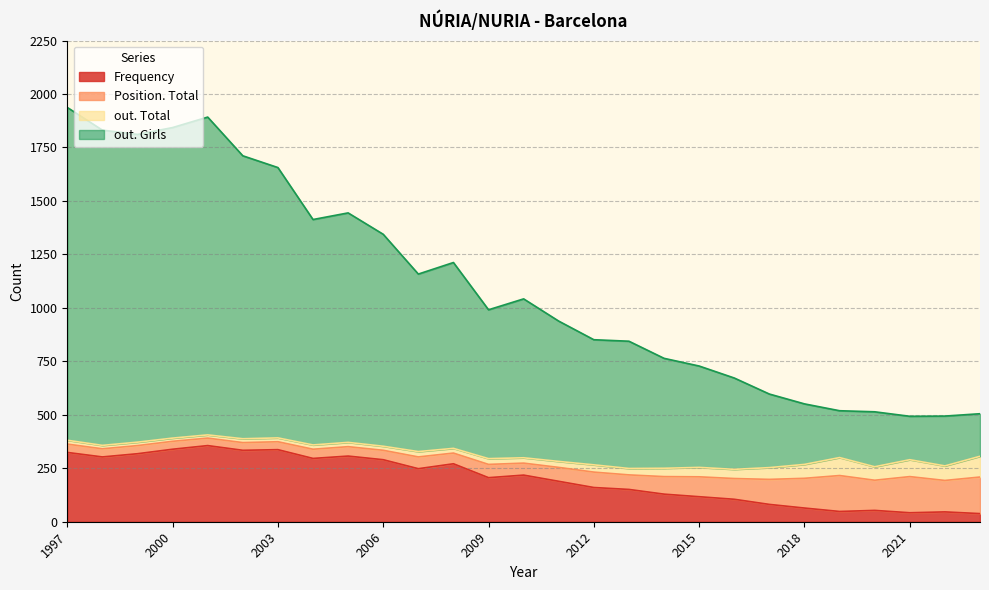

True or false: out. Girls and Frequency intersect in this chart.

False